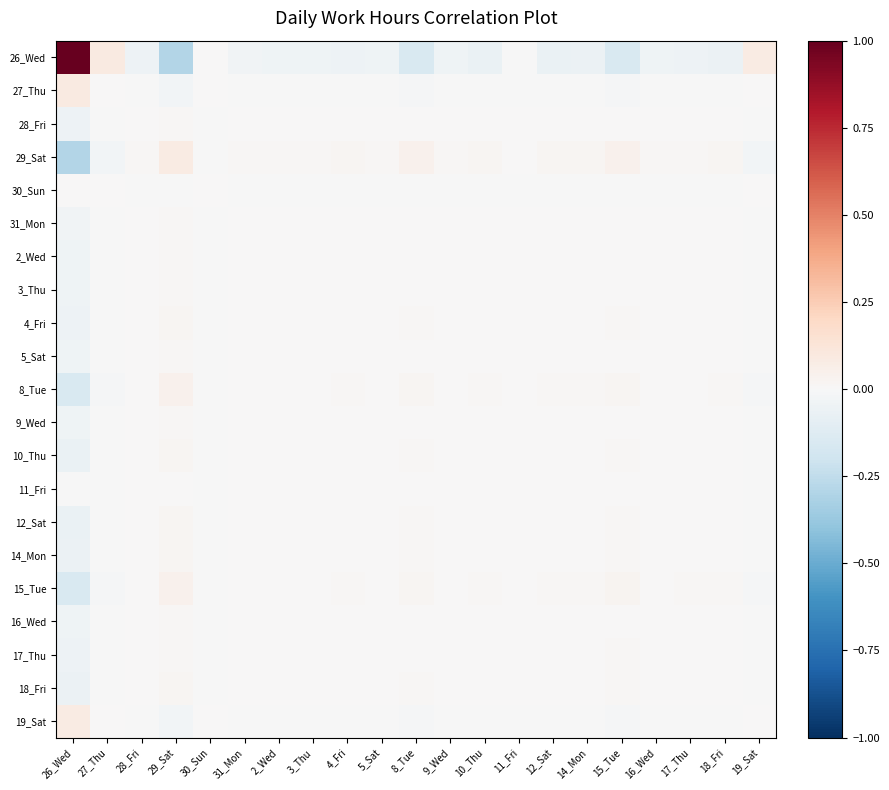

At 4_Fri, list the series in order from smallest to largest.

26_Wed, 27_Thu, 19_Sat, 30_Sun, 11_Fri, 31_Mon, 5_Sat, 16_Wed, 2_Wed, 3_Thu, 9_Wed, 28_Fri, 17_Thu, 4_Fri, 14_Mon, 18_Fri, 12_Sat, 10_Thu, 8_Tue, 15_Tue, 29_Sat